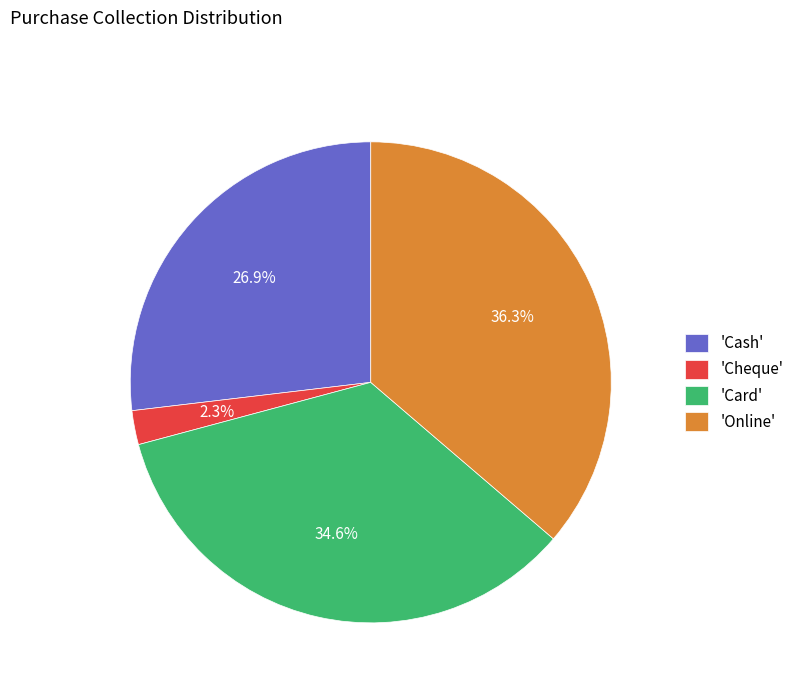

Is 'Card' the majority of the pie?

No